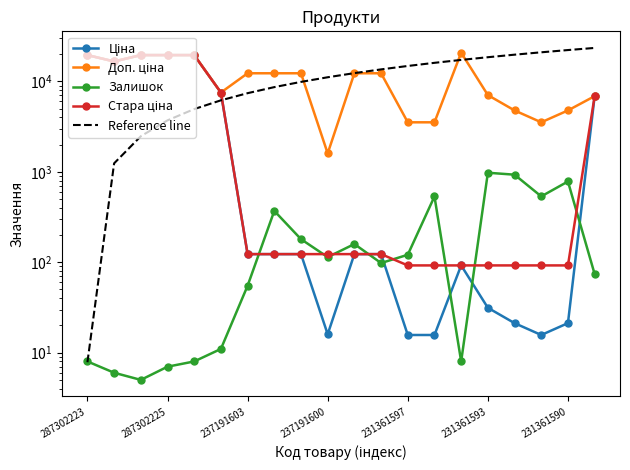

True or false: Залишок has more than 0 points higher than both neighbors.

True